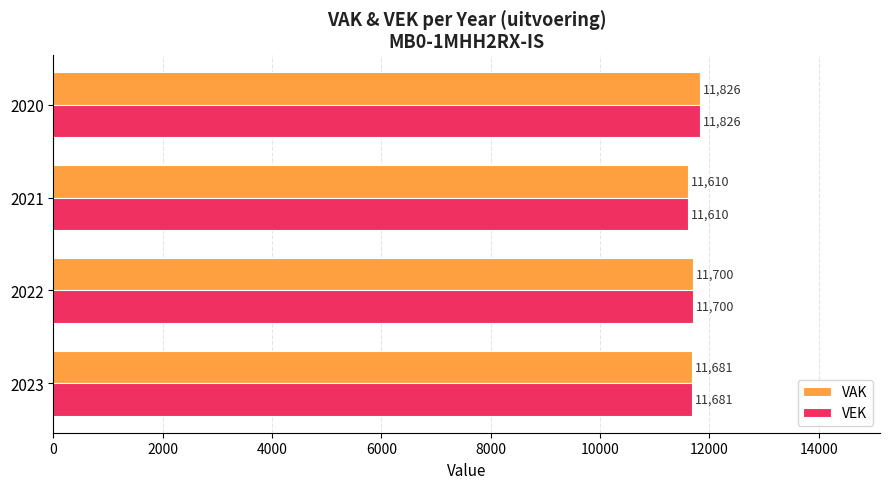

The value of VEK at 2020 is 5603. True or false?

False